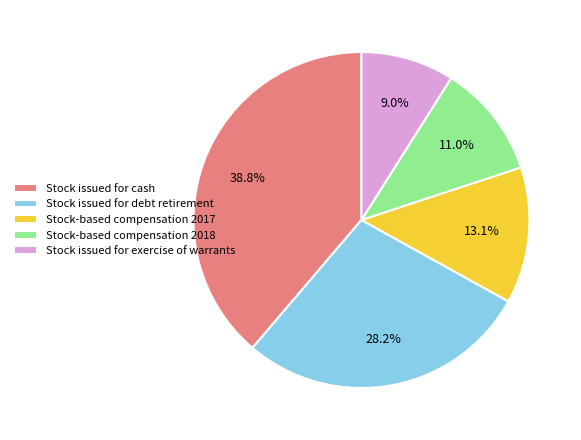

Does Stock-based compensation 2018 represent more than half of the total?

No